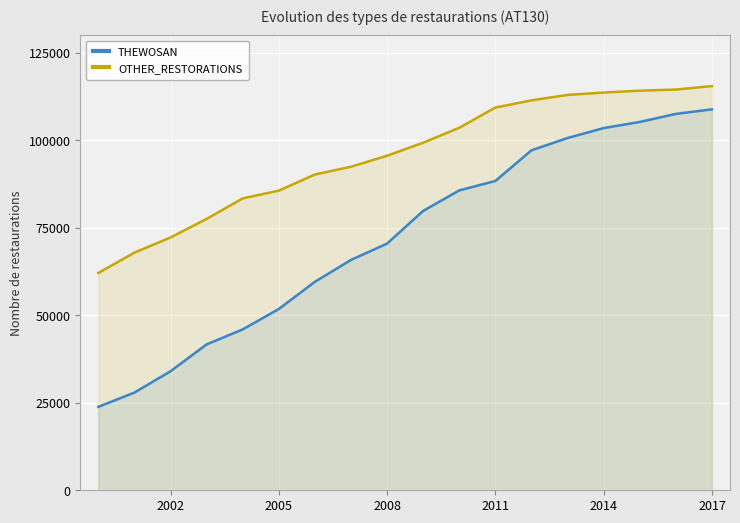

True or false: THEWOSAN has more than 2 interior local peaks.

False